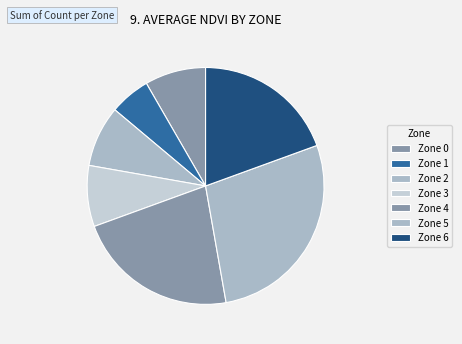

How much of the chart is everything except Zone 4?

77.8%